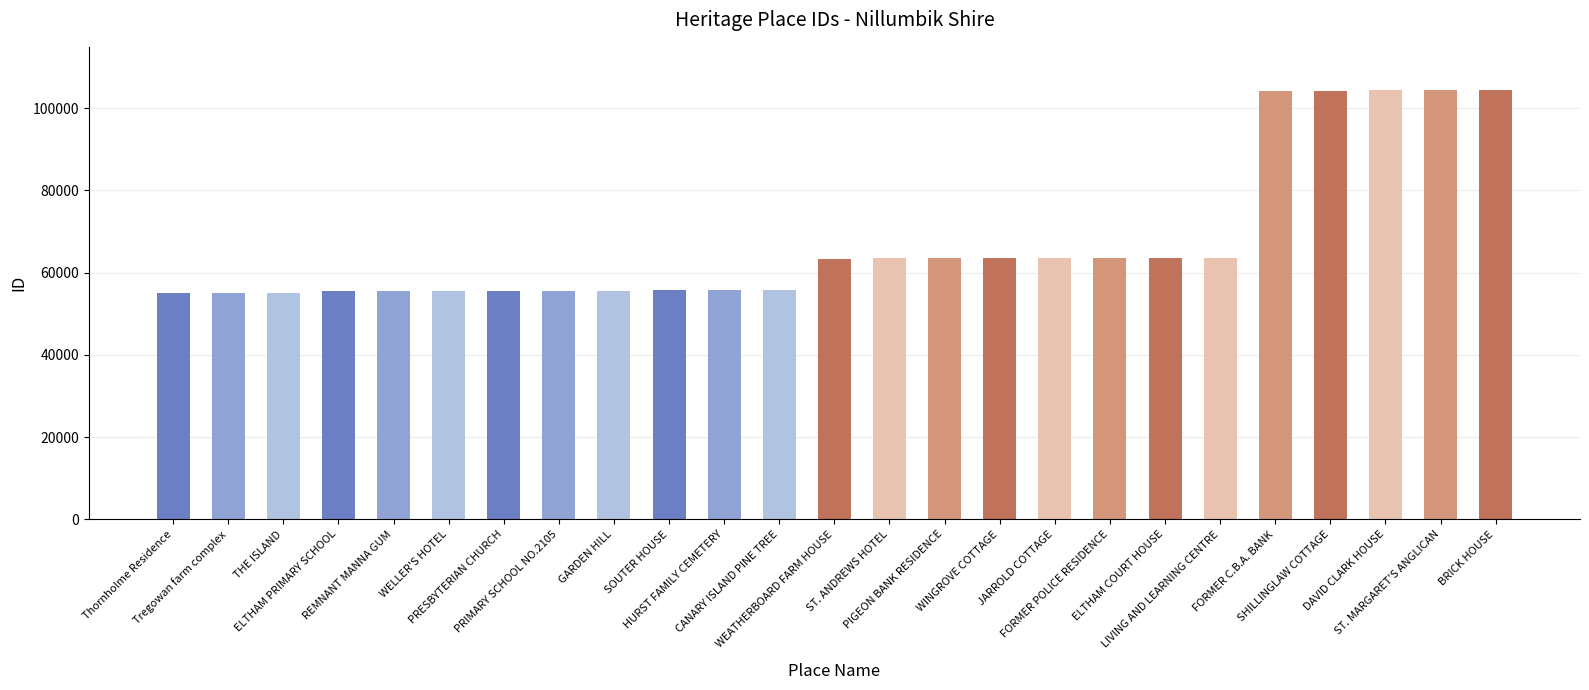

What is the maximum value shown in the chart?

104493